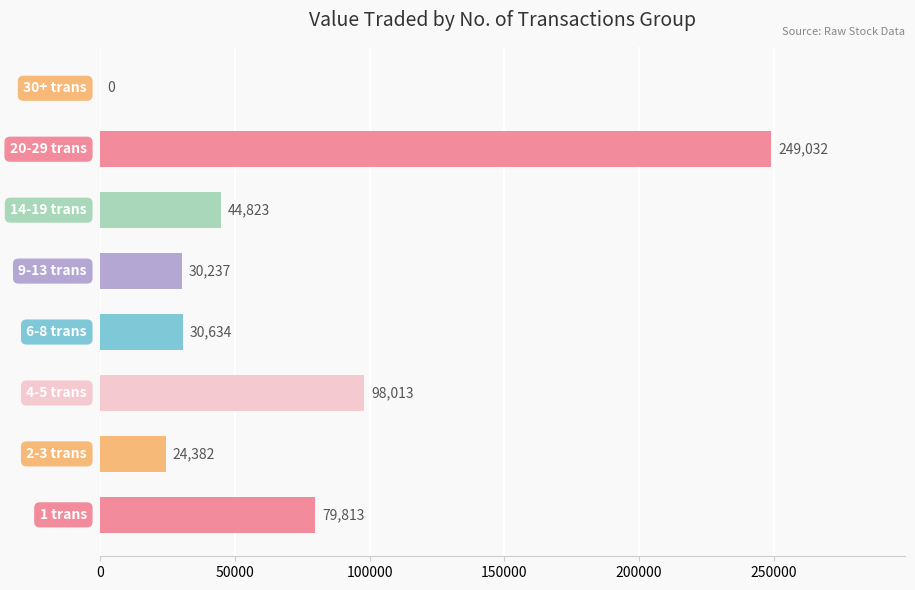

What is the maximum value shown in the chart?

249032